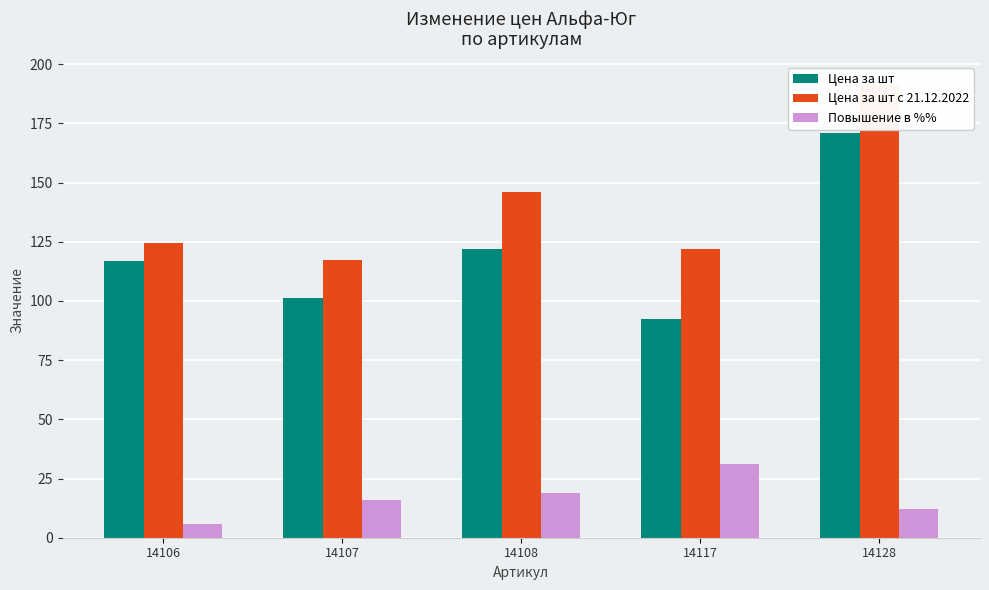

Reading left to right, transcribe all the data shown in this chart.

Цена за шт: 14106=116.8	14107=101.1	14108=122.0	14117=92.6	14128=170.9
Цена за шт с 21.12.2022: 14106=124.7	14107=117.5	14108=145.9	14117=121.8	14128=191.4
Повышение в %%: 14106=6.0	14107=16.0	14108=19.0	14117=31.0	14128=12.0